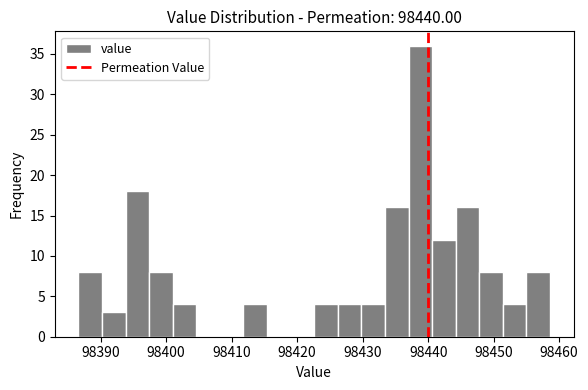

Around what value on the x-axis is the tallest bar? Give the approximate position of its centre, as read against the axis.

98439